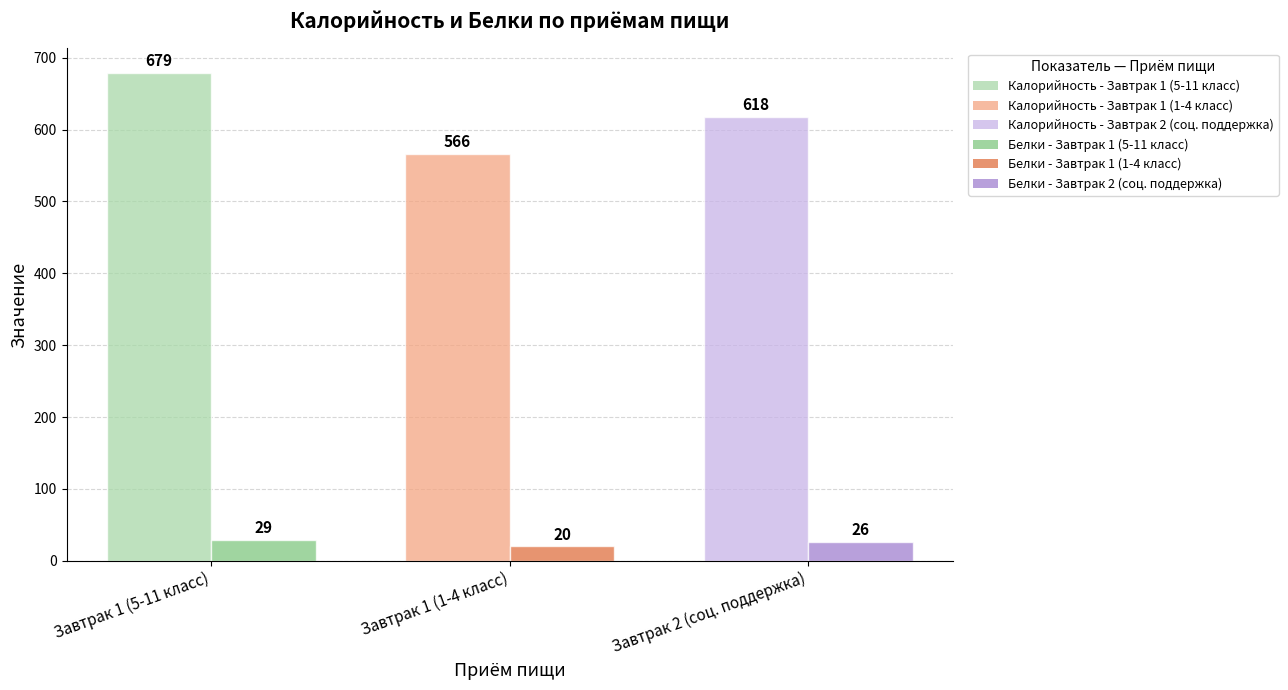

Rank the series by their average value, from lowest to highest.

Белки, Калорийность